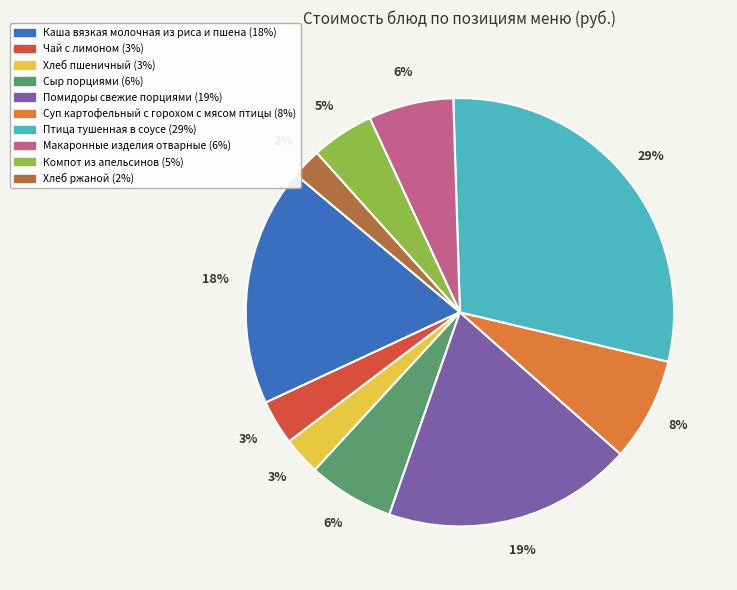

Is there a majority slice in this chart?

No